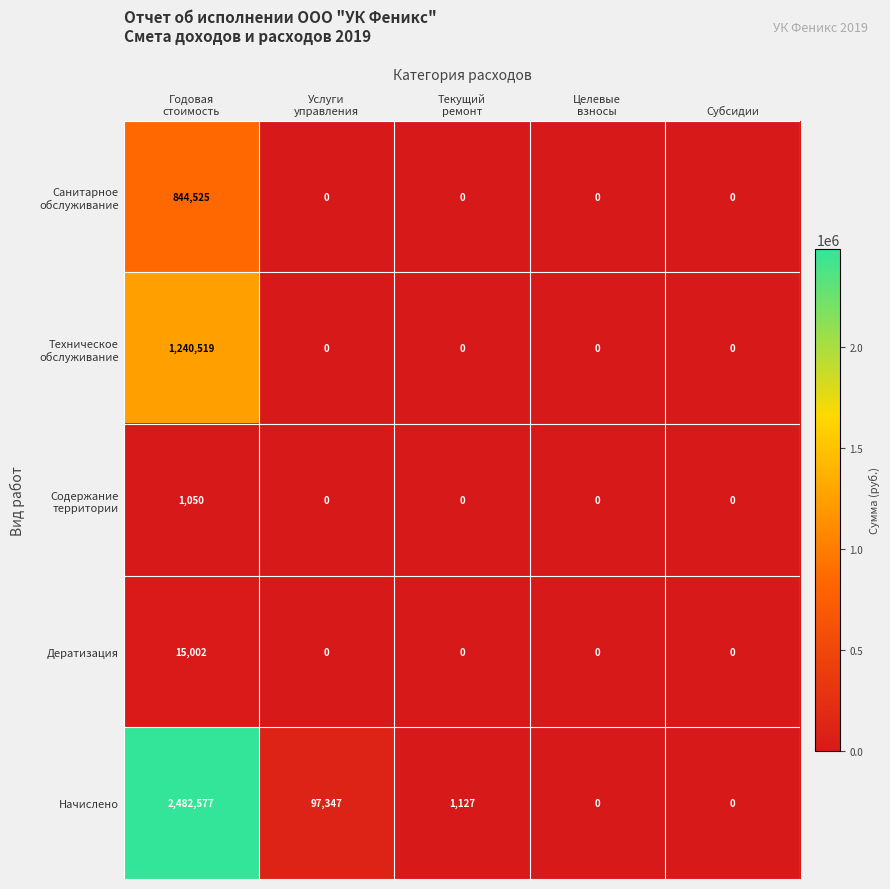

What is the difference between the highest and lowest values at Текущий
ремонт?

1127